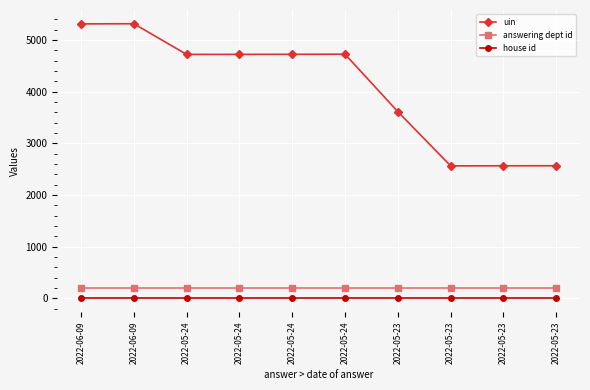

How many series are shown in this chart?

3